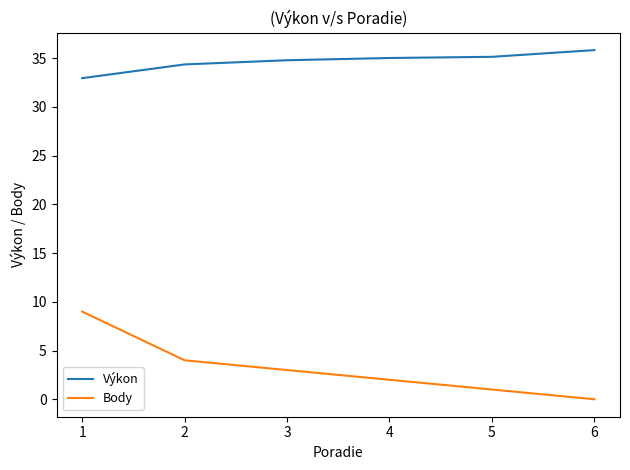

How many values in the Body series are below 3?

3